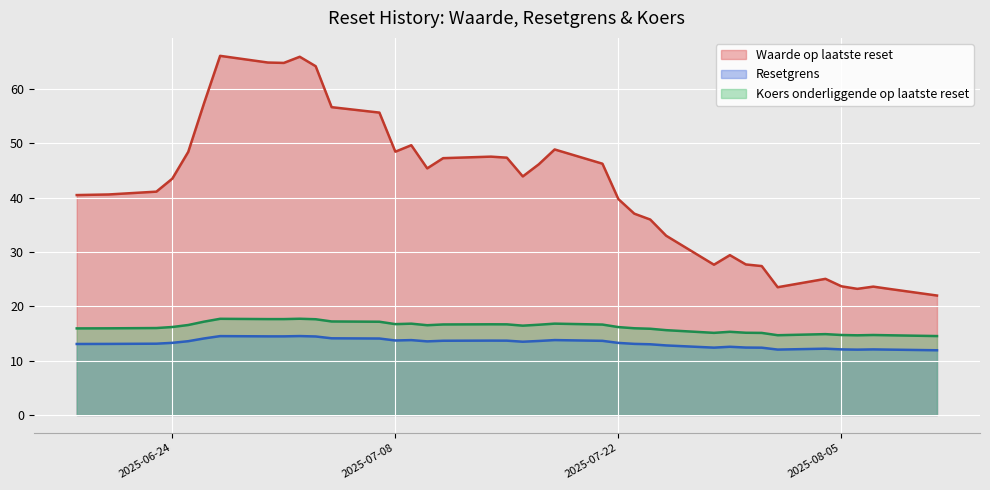

List the labels in order of Koers onderliggende op laatste reset value, smallest first.

2025-08-11, 2025-08-06, 2025-08-08, 2025-08-01, 2025-08-05, 2025-08-07, 2025-08-04, 2025-07-31, 2025-07-28, 2025-07-30, 2025-07-29, 2025-07-25, 2025-07-24, 2025-06-18, 2025-06-20, 2025-07-23, 2025-06-23, 2025-07-22, 2025-06-24, 2025-07-16, 2025-07-10, 2025-06-25, 2025-07-17, 2025-07-21, 2025-07-11, 2025-07-15, 2025-07-14, 2025-07-08, 2025-07-09, 2025-07-18, 2025-07-07, 2025-06-26, 2025-07-04, 2025-07-03, 2025-06-30, 2025-07-01, 2025-06-27, 2025-07-02